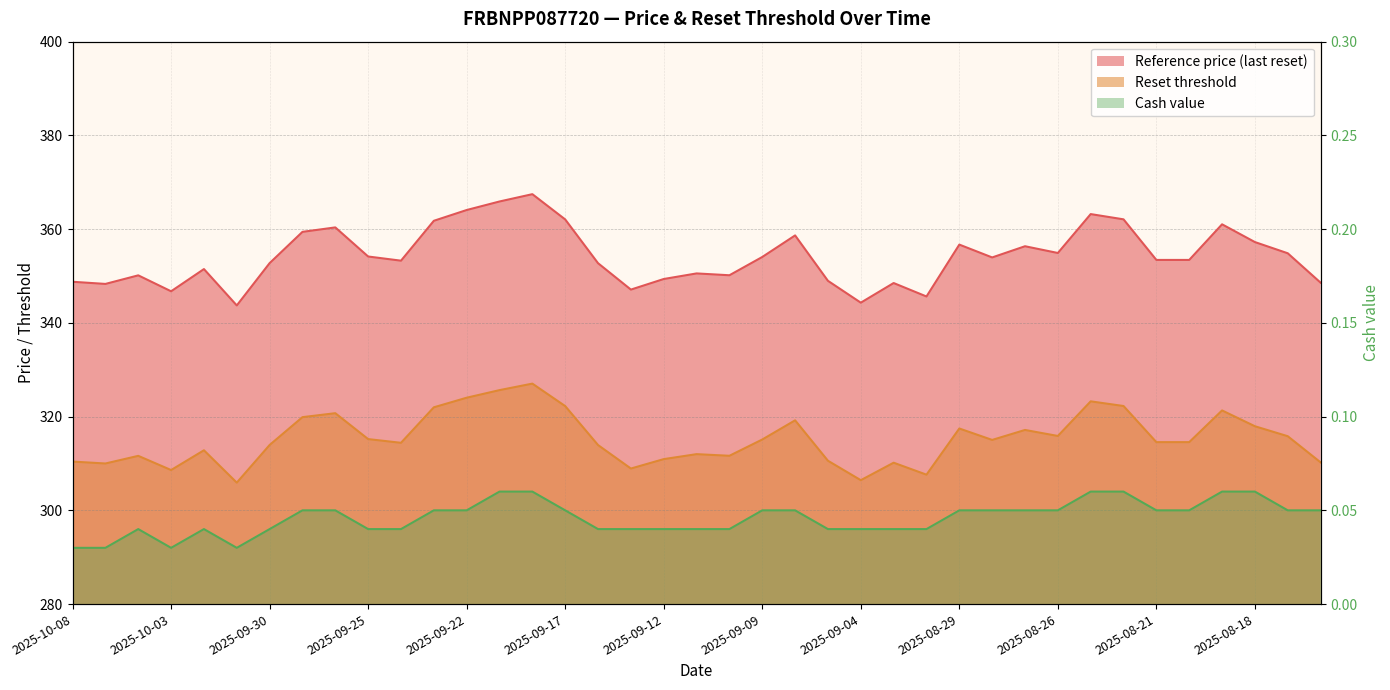

Between 2025-09-24 and 2025-09-16, which series saw the biggest shift?

Reference price (last reset)